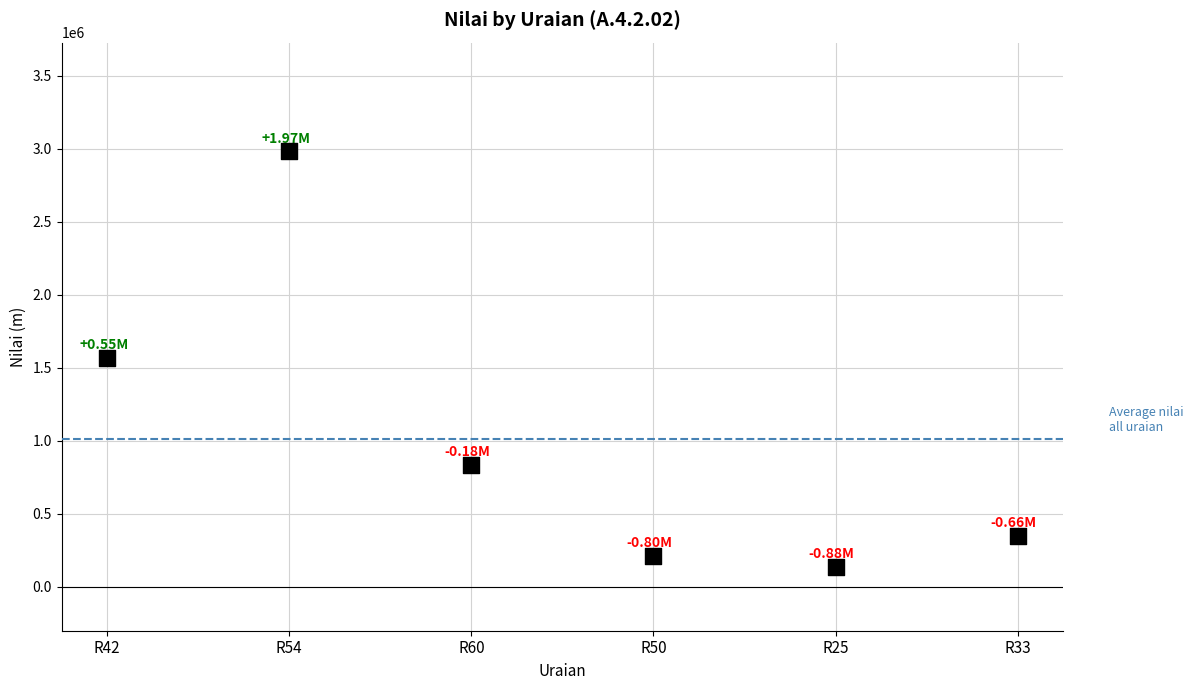

What is the range of Y values (max minus min)?

2841707.7